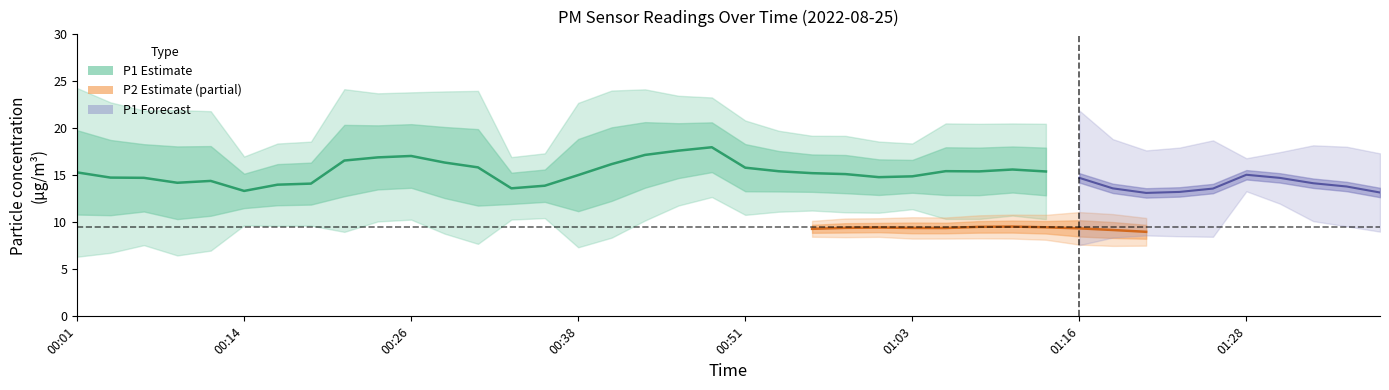

True or false: P1 has a value of 23.1 at 00:28.

False